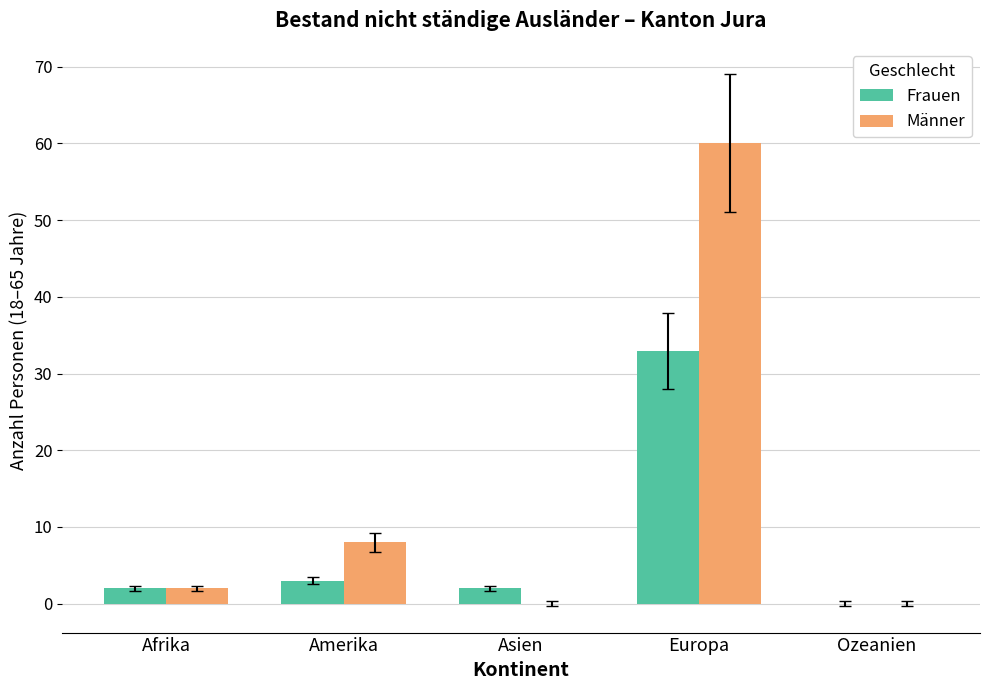

At which label does Frauen reach its peak?

Europa